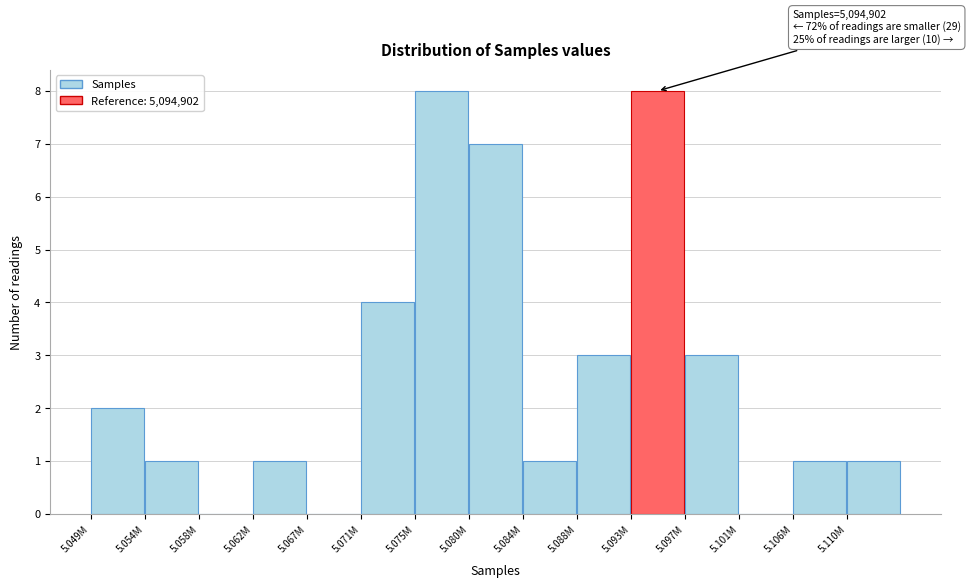

Reading left to right, list all the values displayed in this chart.

5.049M=2	5.054M=1	5.058M=0	5.062M=1	5.067M=0	5.071M=4	5.075M=8	5.080M=7	5.084M=1	5.088M=3	5.093M=8	5.097M=3	5.101M=0	5.106M=1	5.110M=1